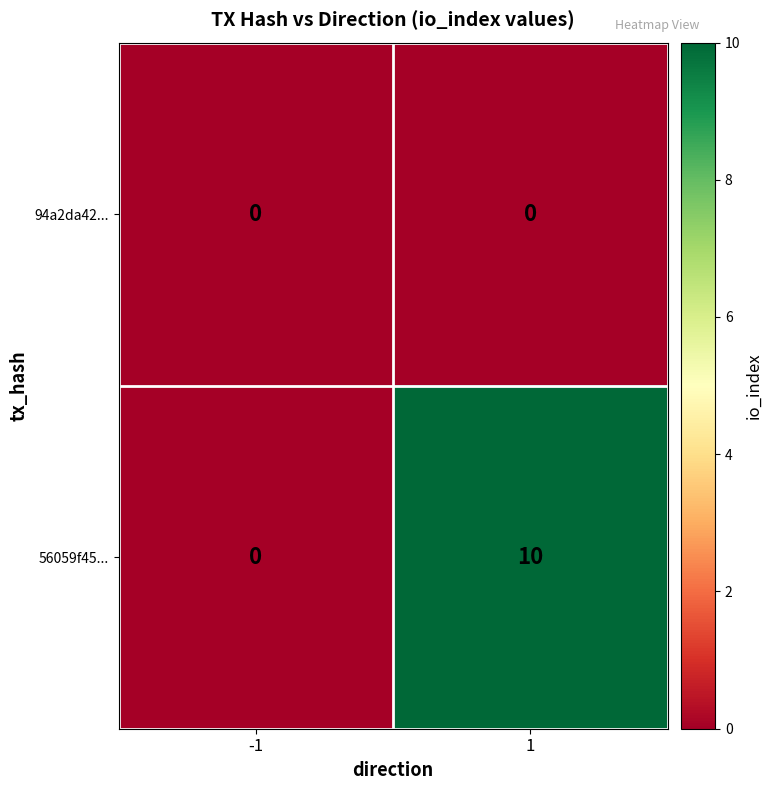

List the series in order of their peak value, highest first.

56059f45..., 94a2da42...